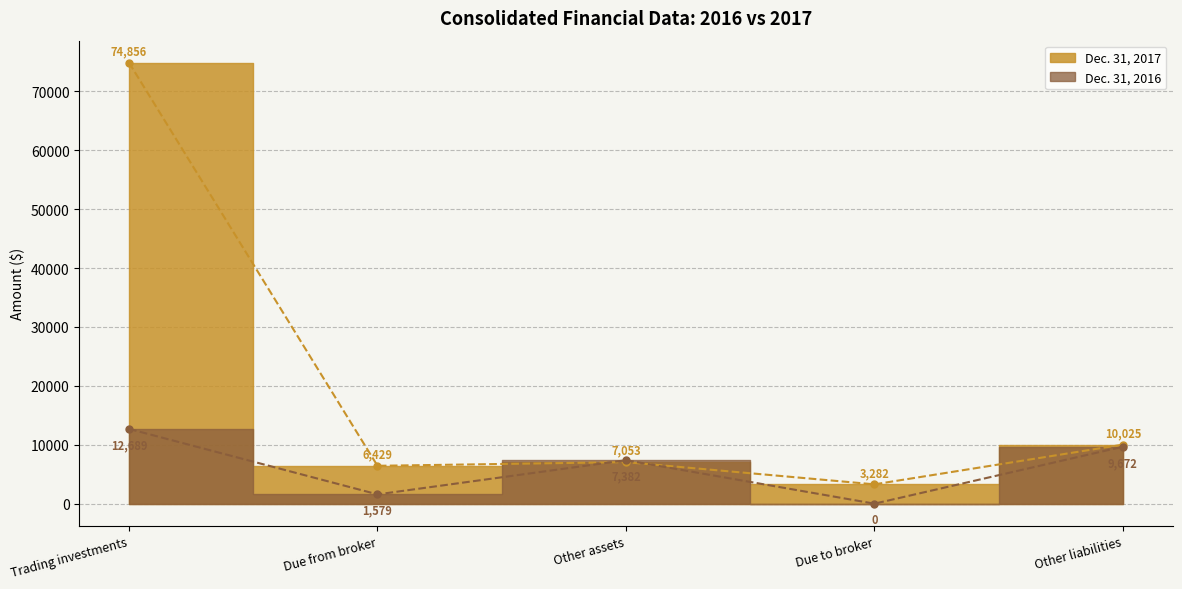

How many lines are shown in the chart?

2